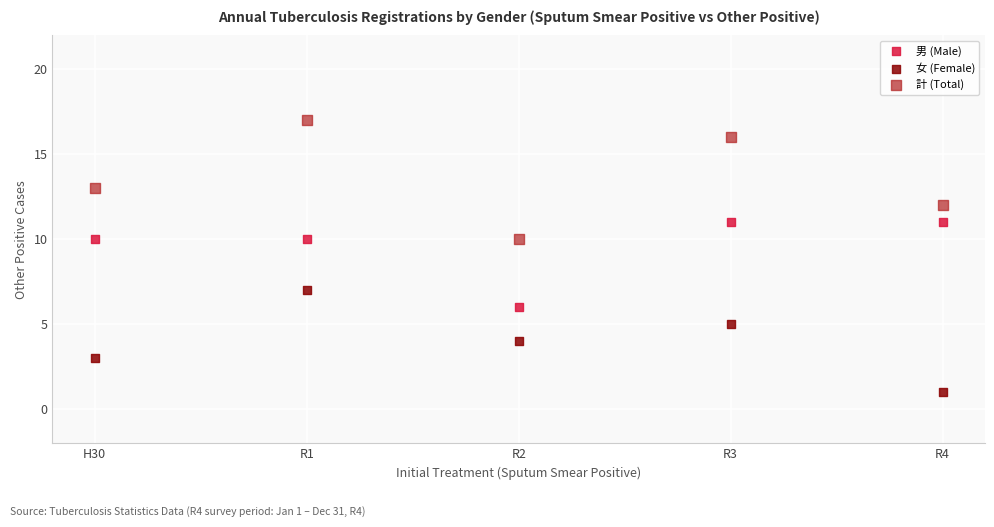

Which series contains the lowest Y value?

女 (Female)